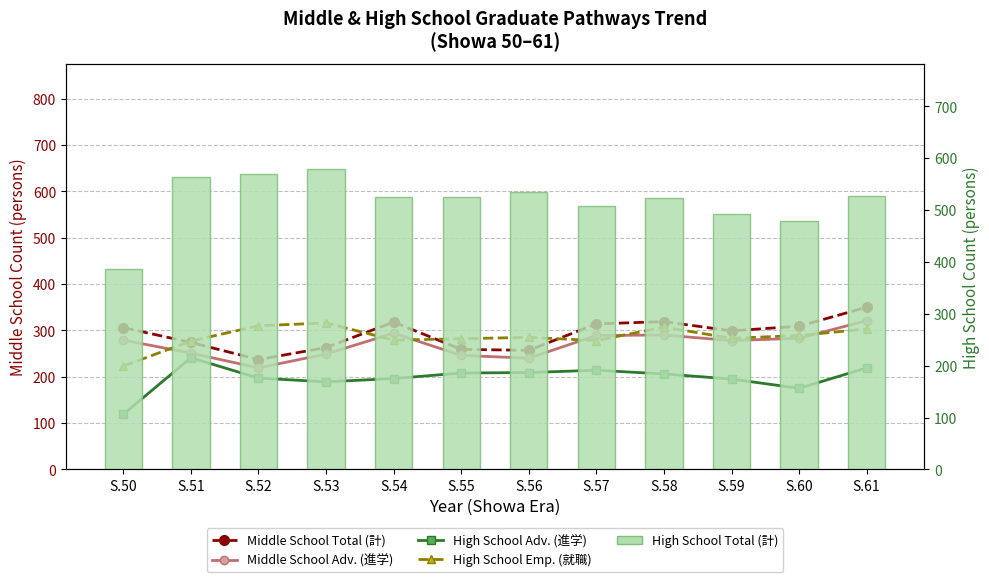

What is the difference between the Middle School Adv. (進学) values at S.55 and S.60?

37